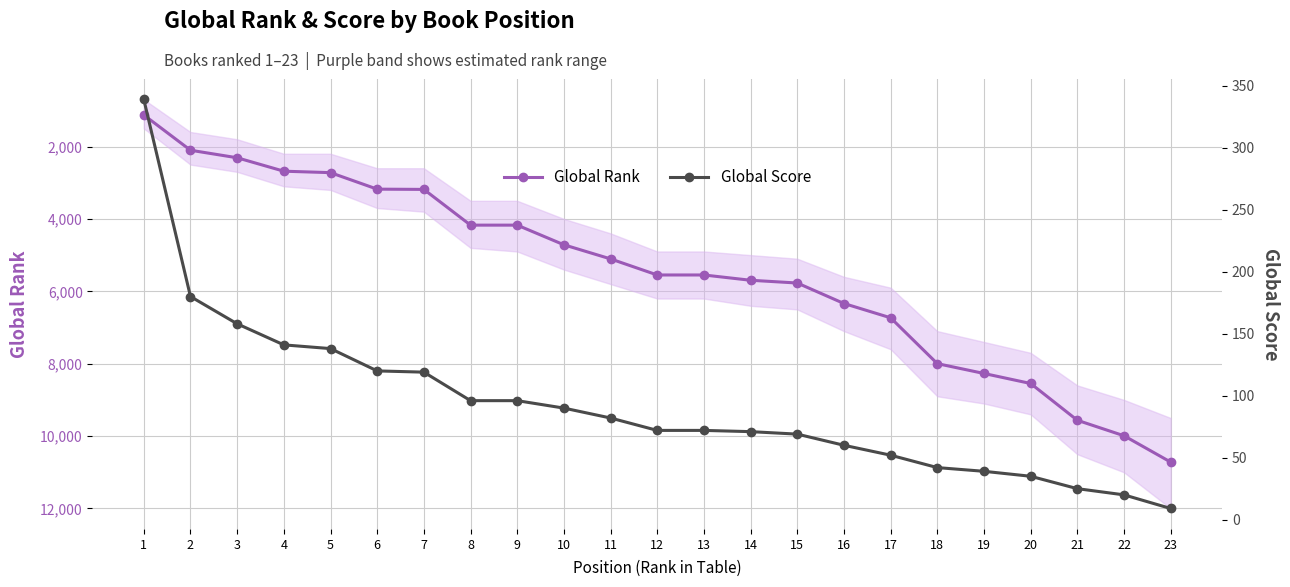

What is the difference between the Global Score values at 7 and 23?

110